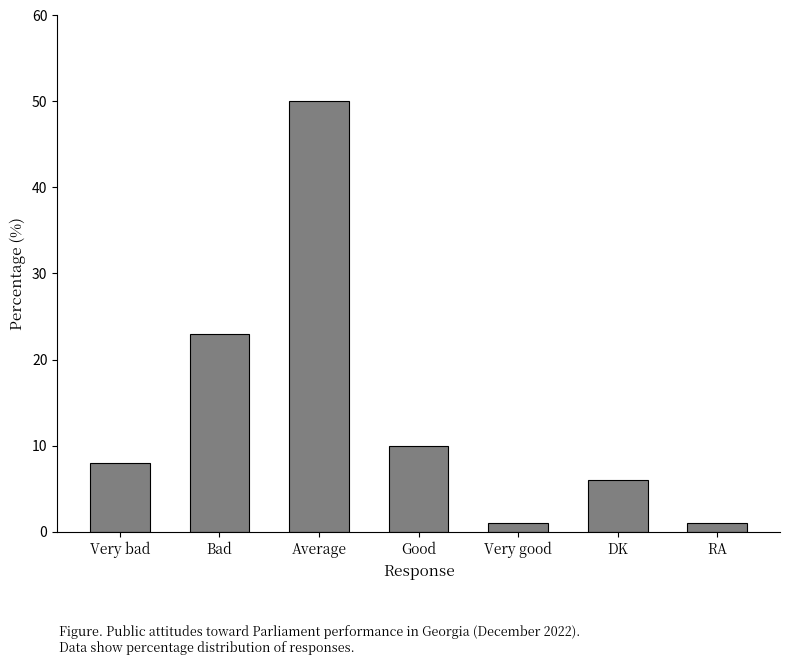

Approximately how many times larger is the value at RA compared to Very bad?

0.1